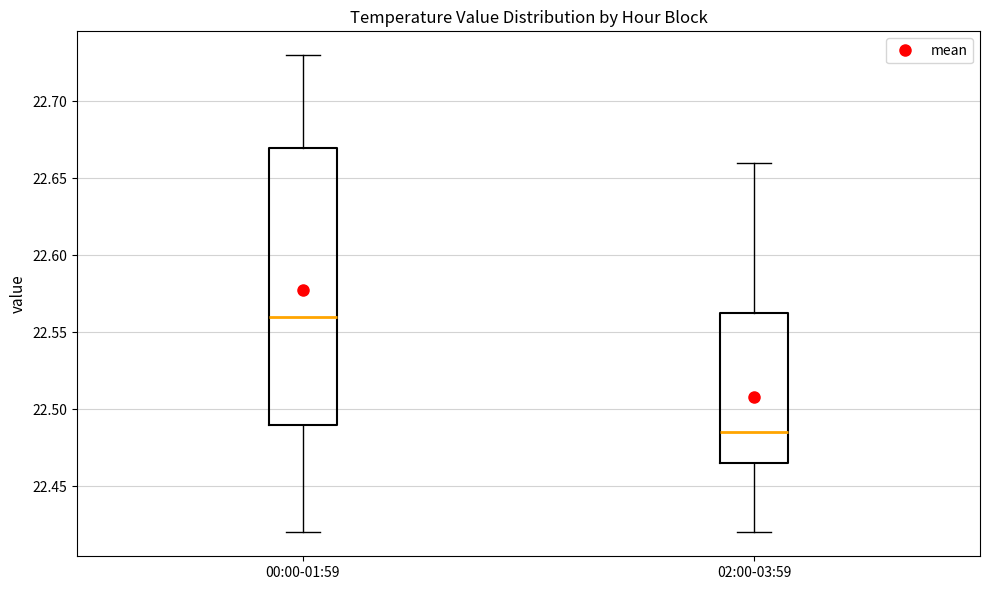

Reading left to right, transcribe this box plot: for each box, give where its median line is, the range the box spans, and where its two whiskers end, as read against the y-axis. The values are not printed on the chart, so give them approximately, as read against the axis.

00:00-01:59: median 22.560, box 22.490 to 22.670, whiskers 22.420 to 22.730
02:00-03:59: median 22.485, box 22.465 to 22.565, whiskers 22.420 to 22.660